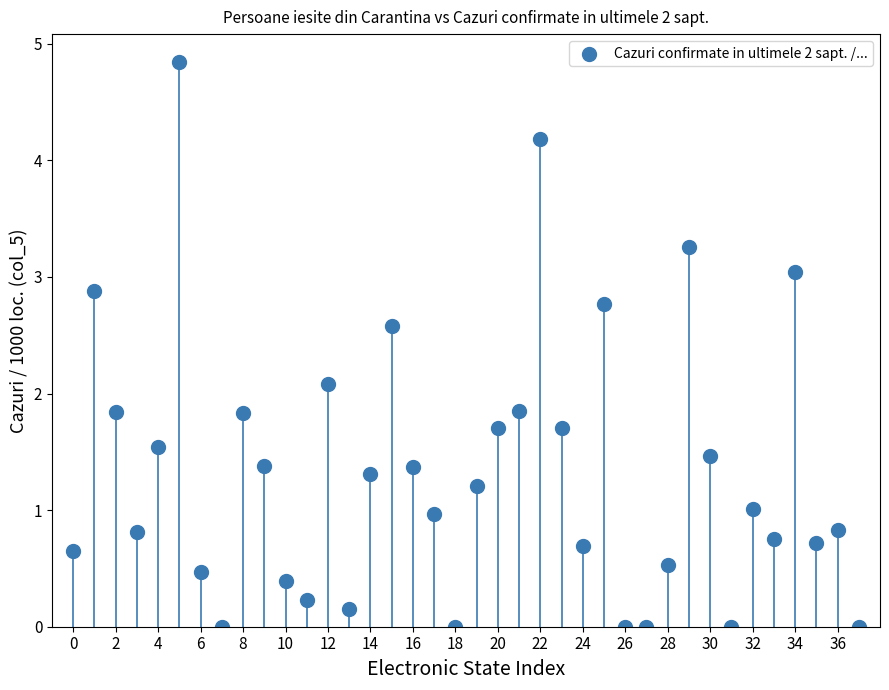

What Y value in the scatter plot is closest to 2?

2.1